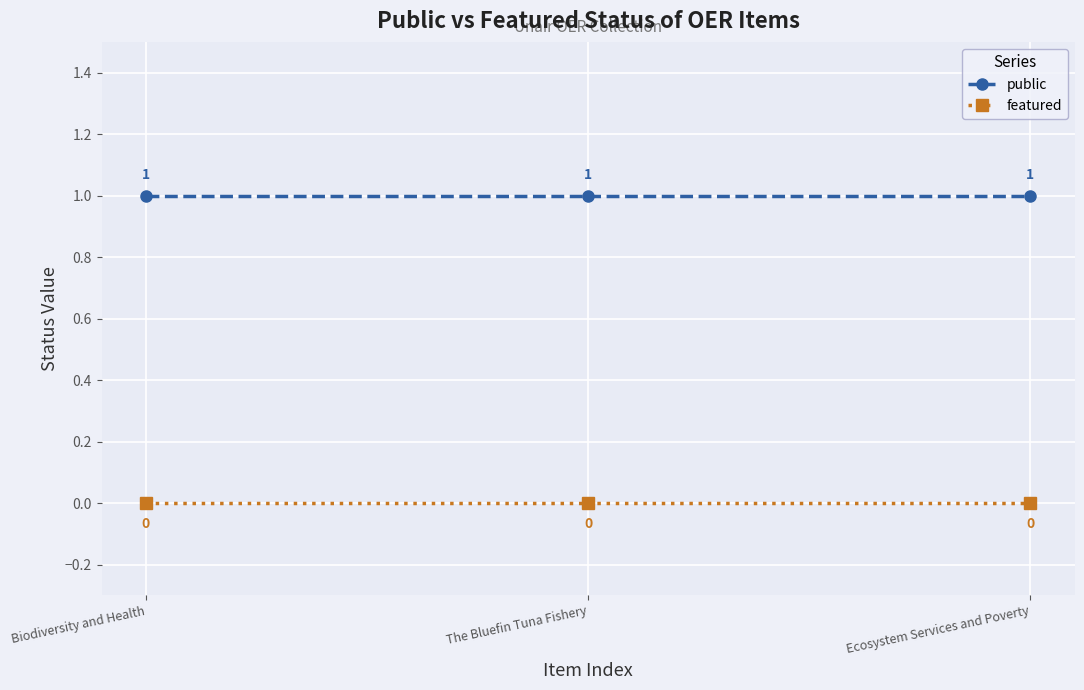

What is the label of the 1st point from the right?

Ecosystem Services and Poverty